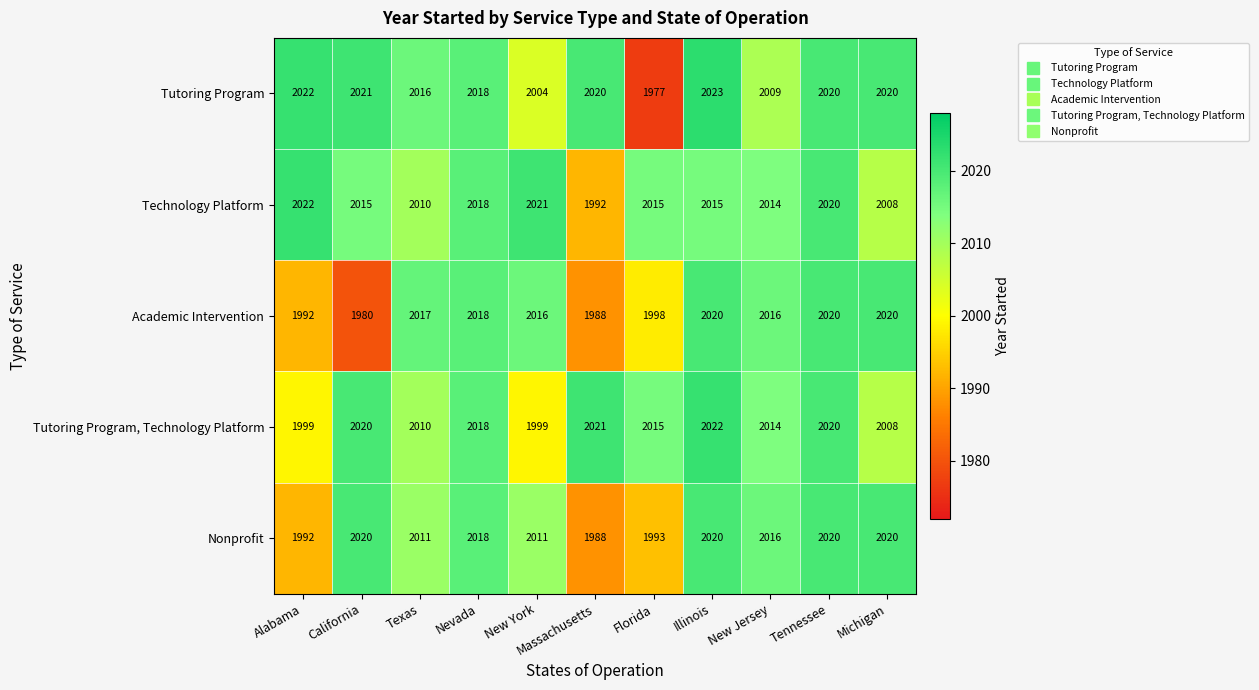

At how many categories does at least one series exceed 1996?

11